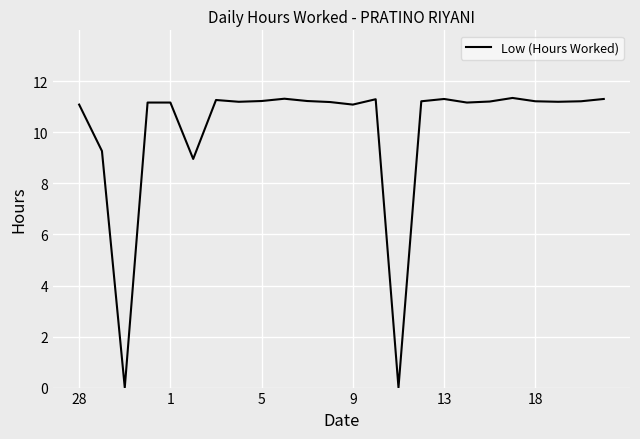

What is the average value?

10.1